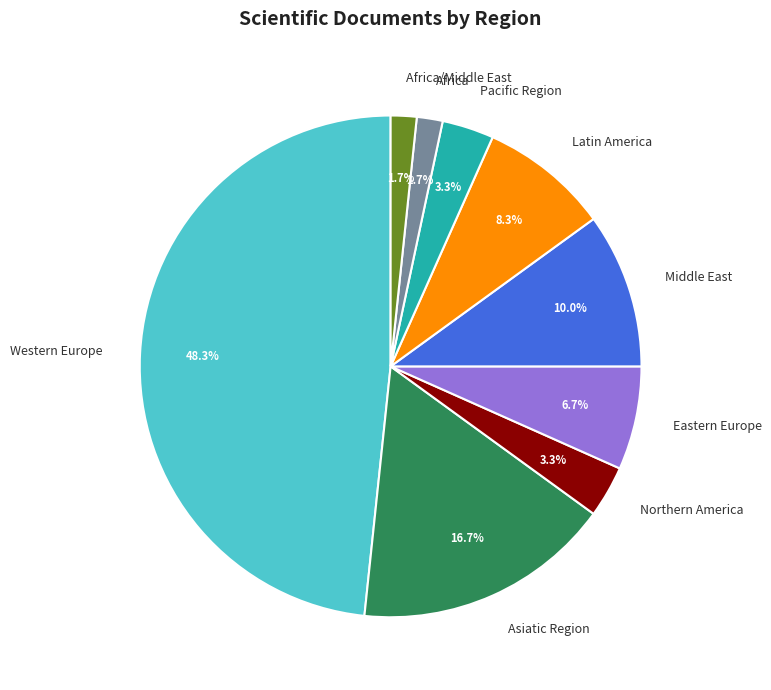

How many slices are in this pie chart?

9